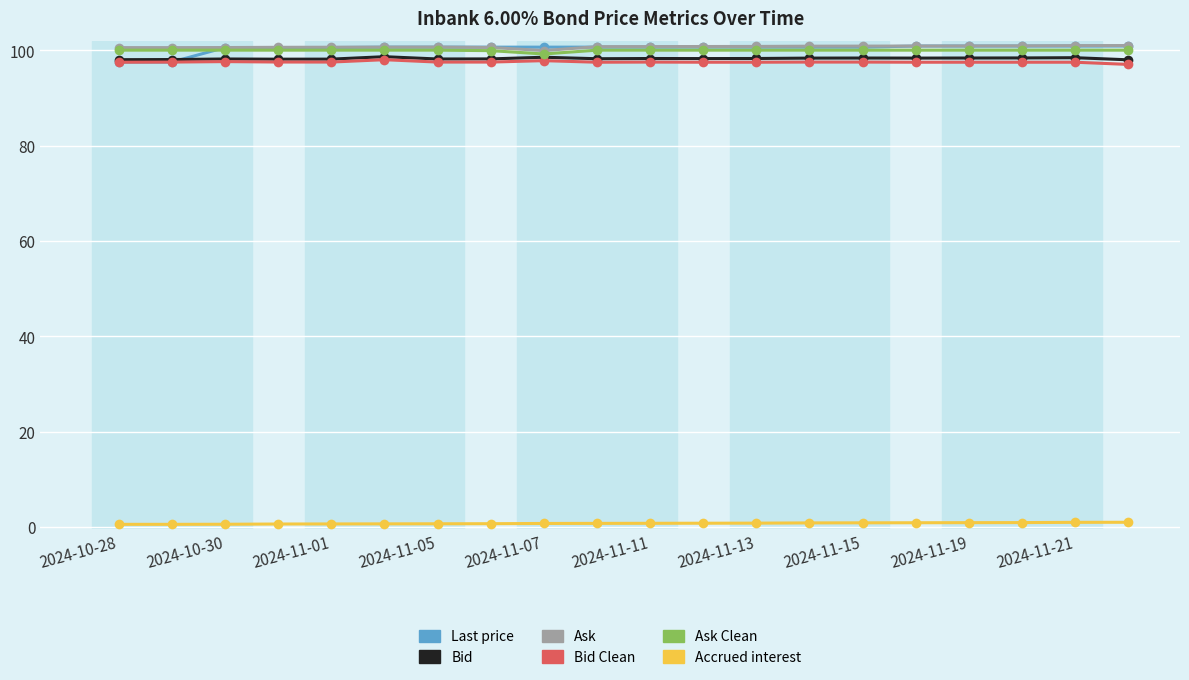

True or false: Bid and Accrued interest intersect in this chart.

False